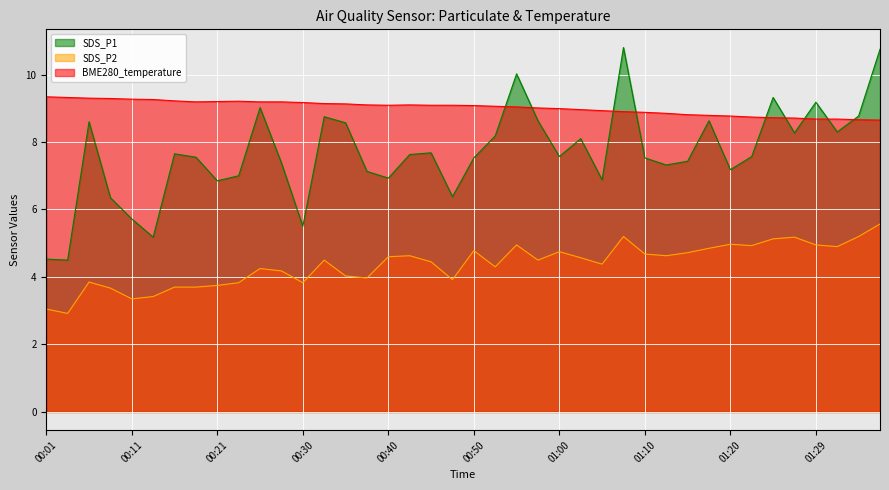

How many lines are shown in the chart?

3